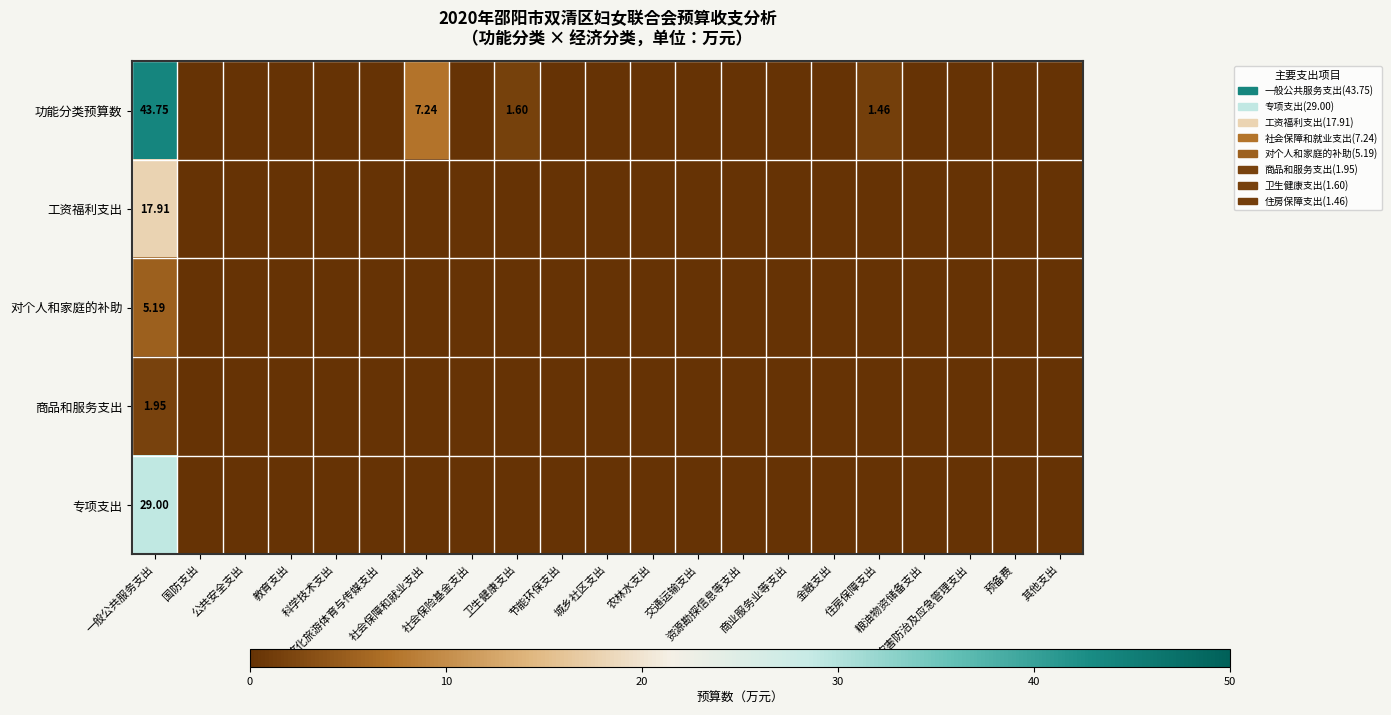

Where is 对个人和家庭的补助 nearest to the value 2?

国防支出